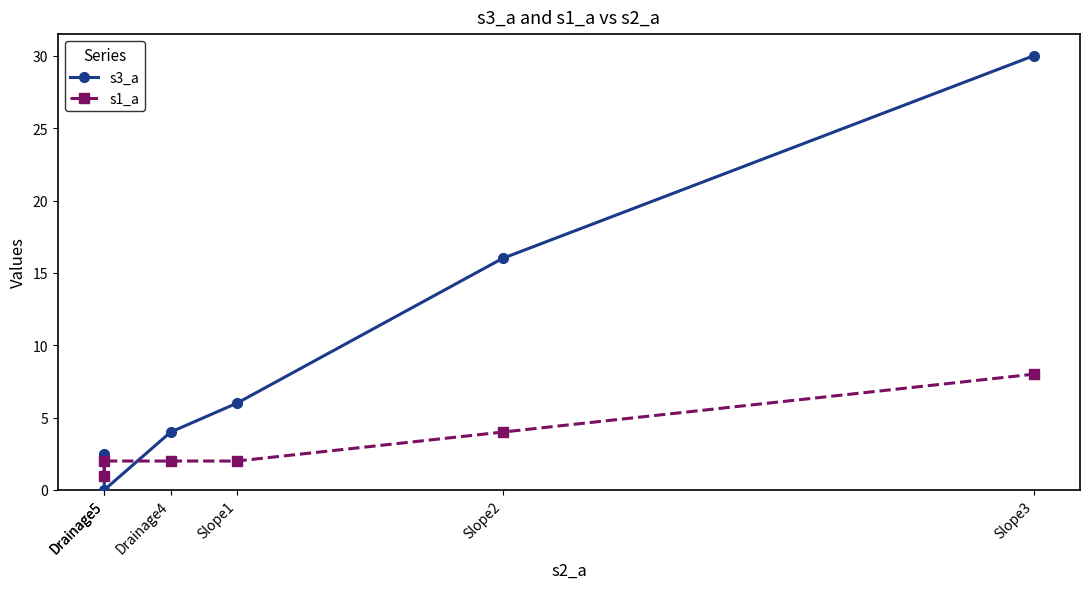

Does the chart have visible grid lines?

No